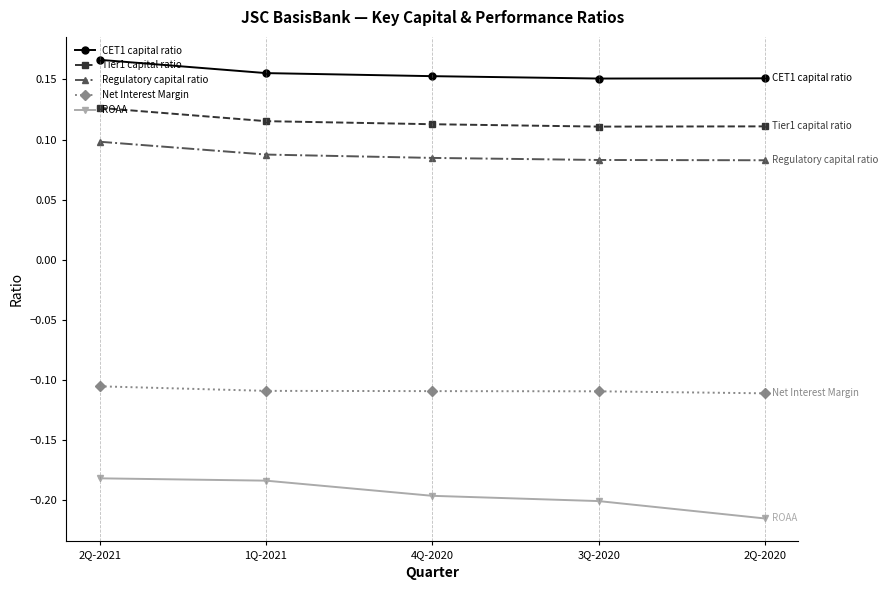

The value of Regulatory capital ratio at 3Q-2020 is 0.0. True or false?

False